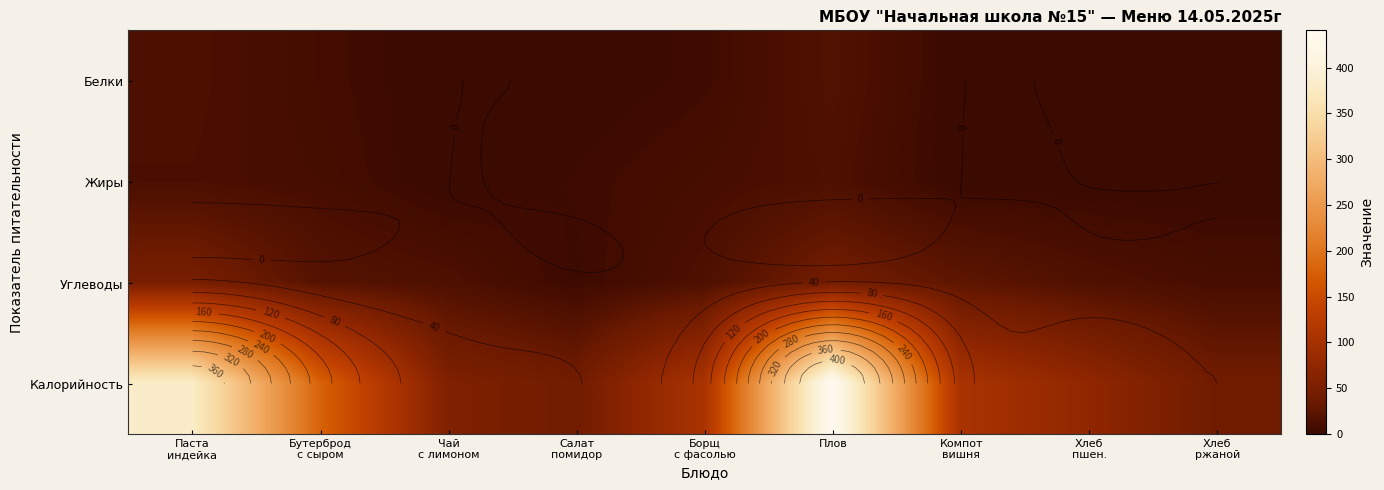

What is the maximum value for Жиры?

14.1